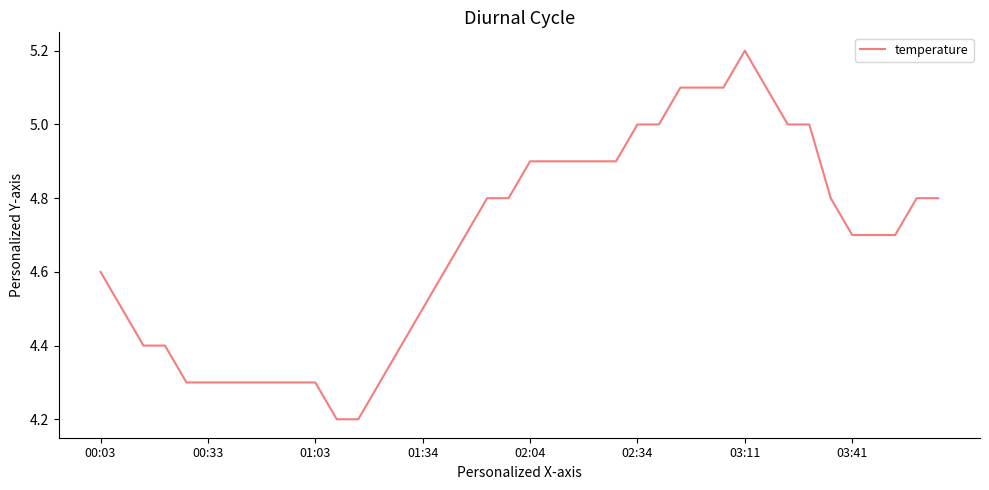

What is the greatest value displayed?

5.2